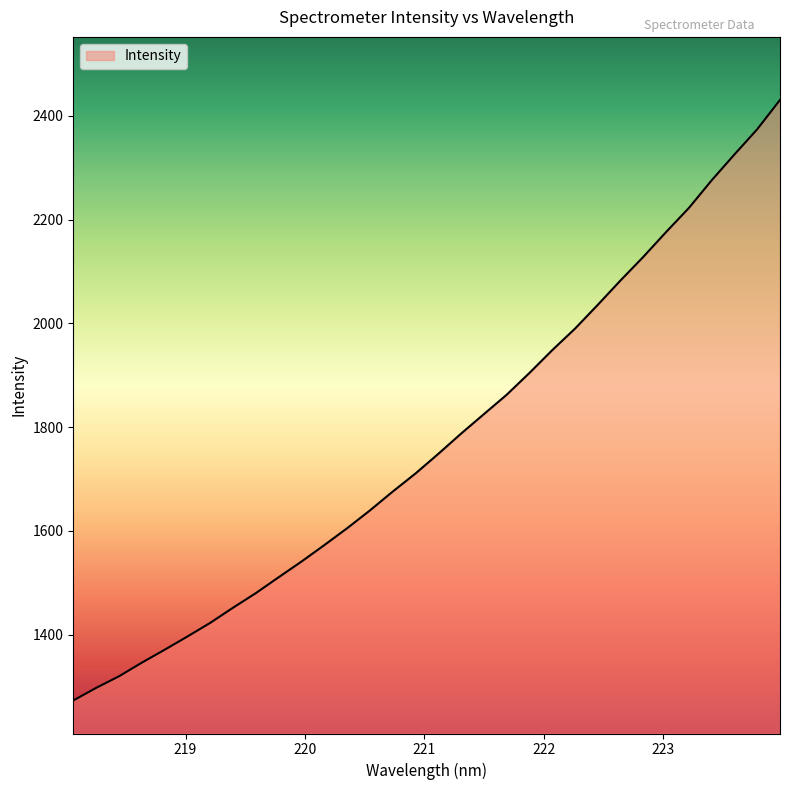

What is the greatest value displayed?

2430.7